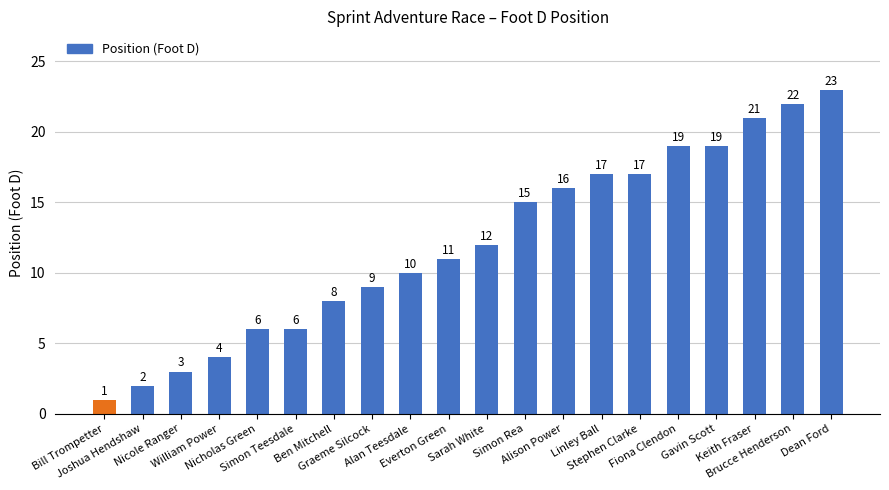

What is the difference between the second highest and minimum values?

21